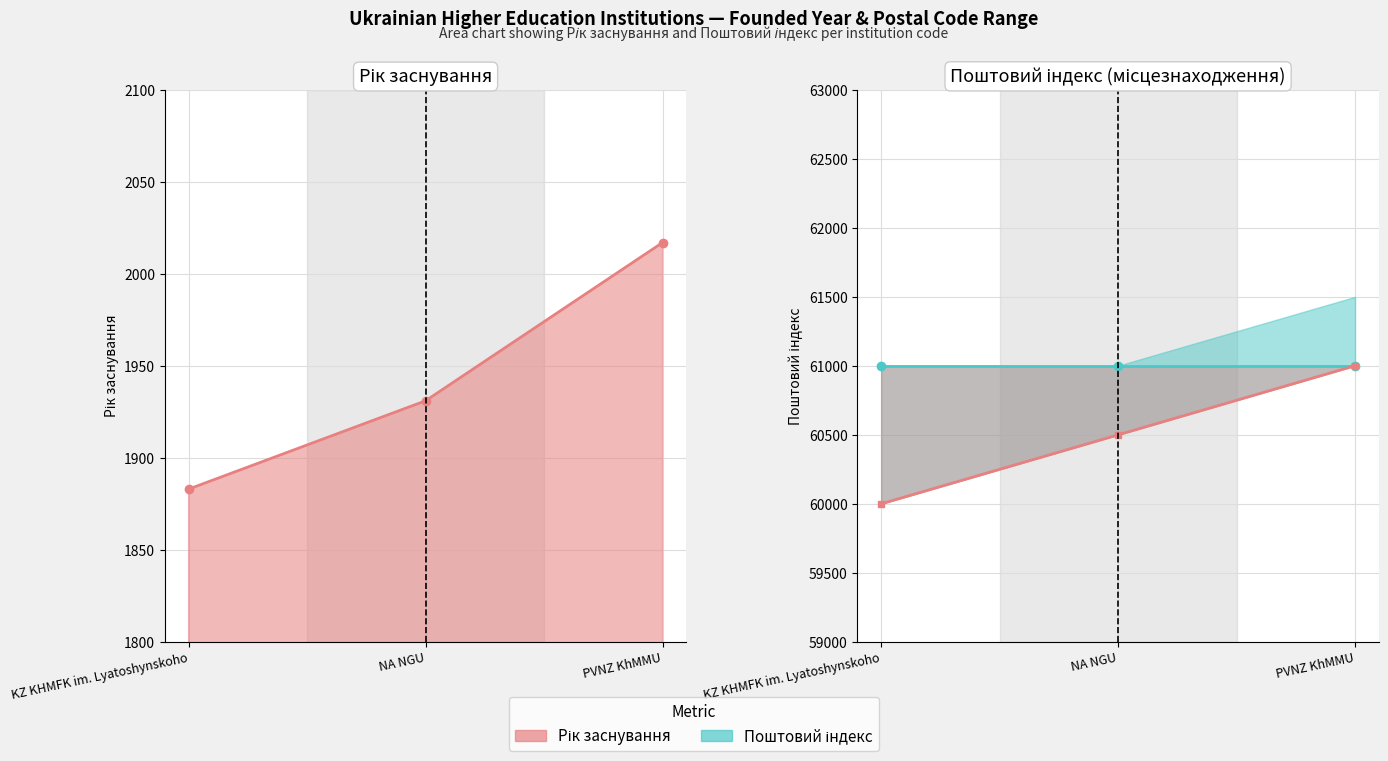

What is the average value?

1944